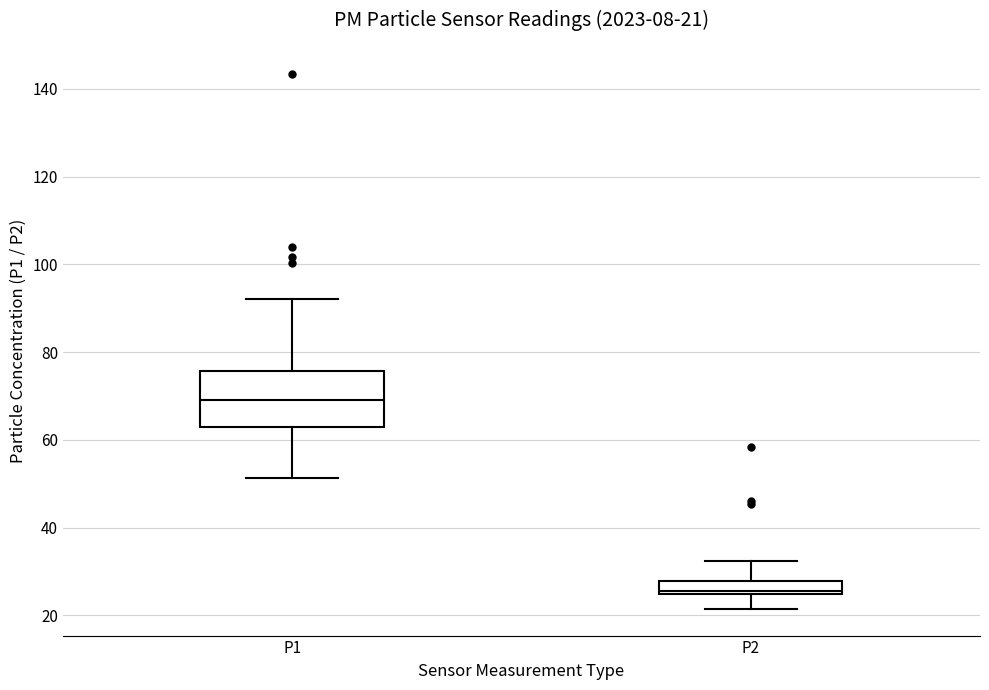

Which box is the tallest, from its lower edge to its upper edge?

P1